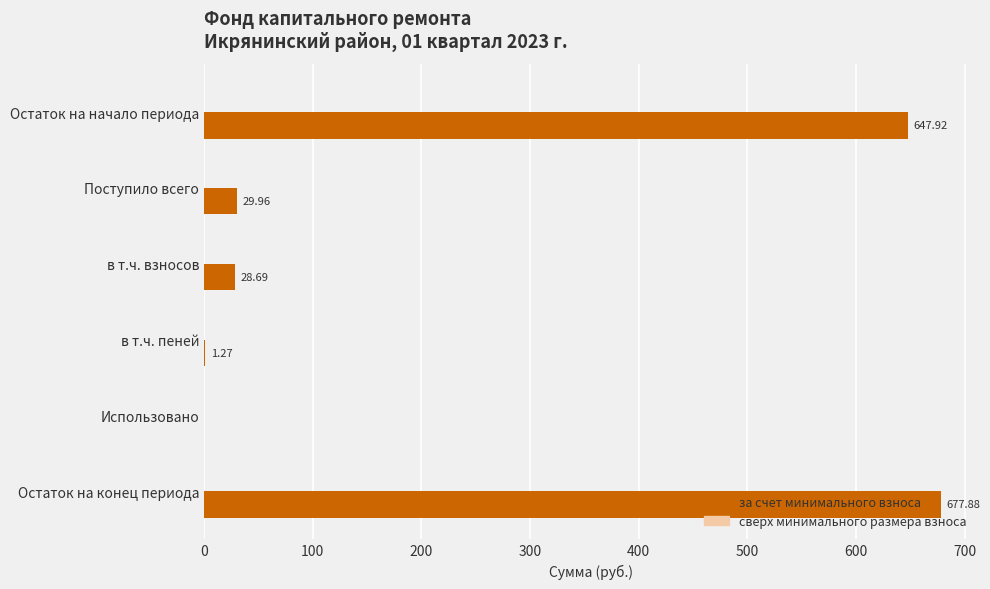

Which has a higher value, в т.ч. взносов or в т.ч. пеней?

в т.ч. взносов